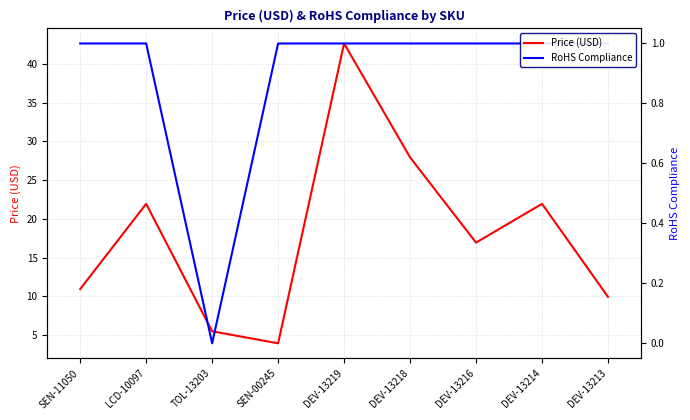

What is the highest value of the RoHS Compliance series?

1.0